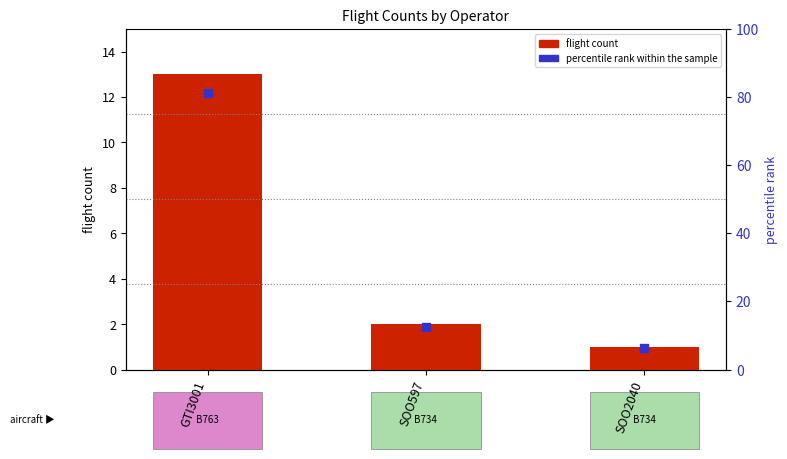

What are all the series names shown in the legend?

flight count, percentile rank within the sample